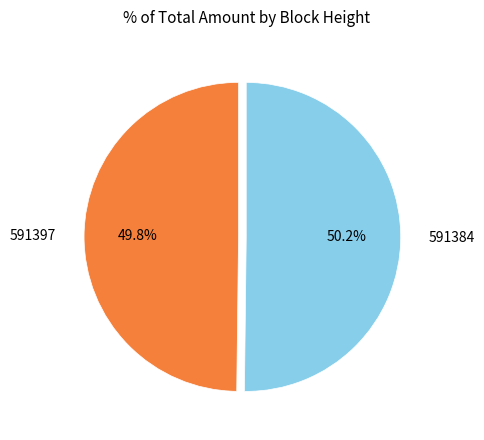

Do 591397 and 591384 together represent more than half of the pie?

Yes